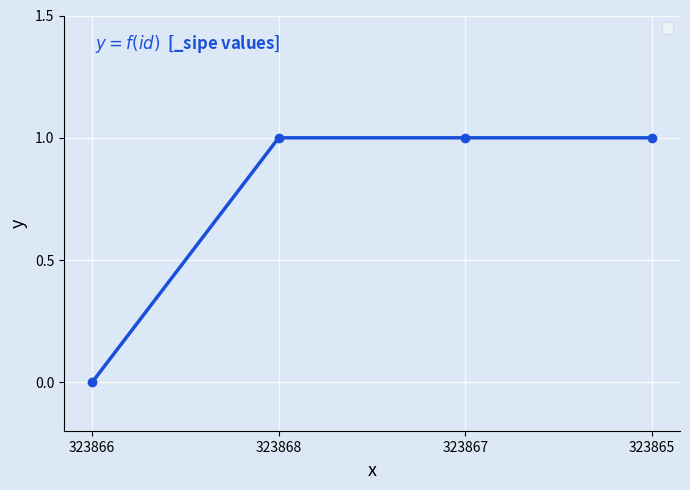

What is the label of the 3rd point from the left?

323867